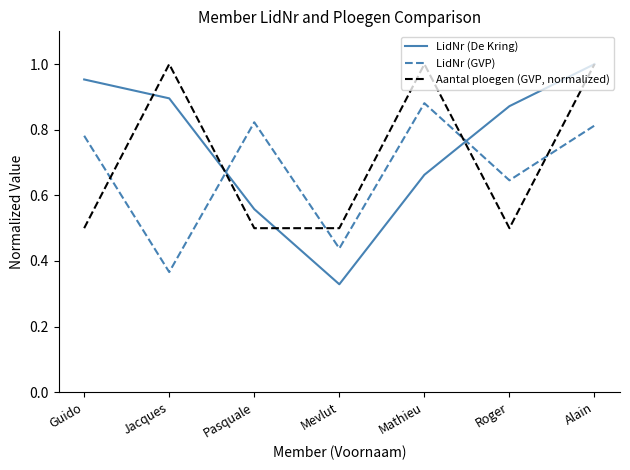

What is the sum of all Aantal ploegen (GVP, normalized) values?

5.0